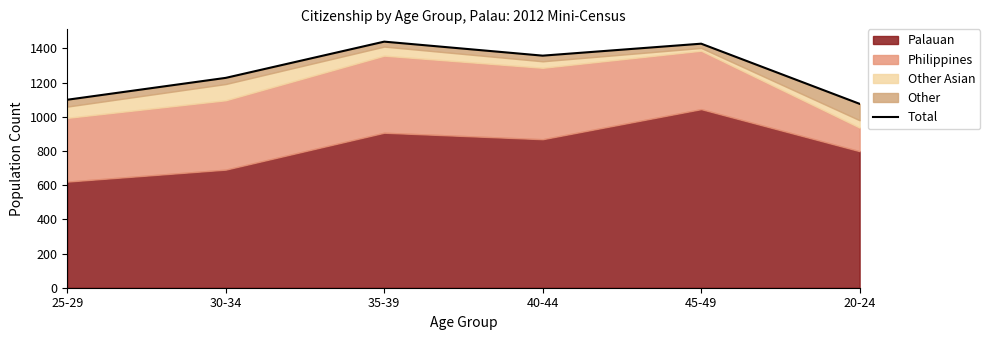

What is the minimum value shown in the chart?

1076